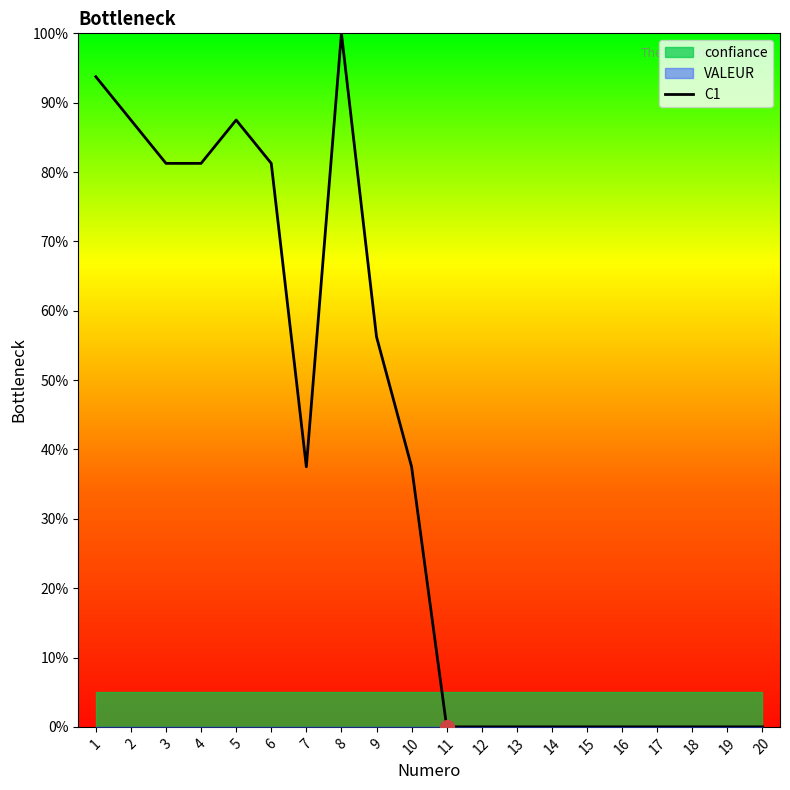

How many points are higher than both their immediate neighbors (excluding endpoints)?

2